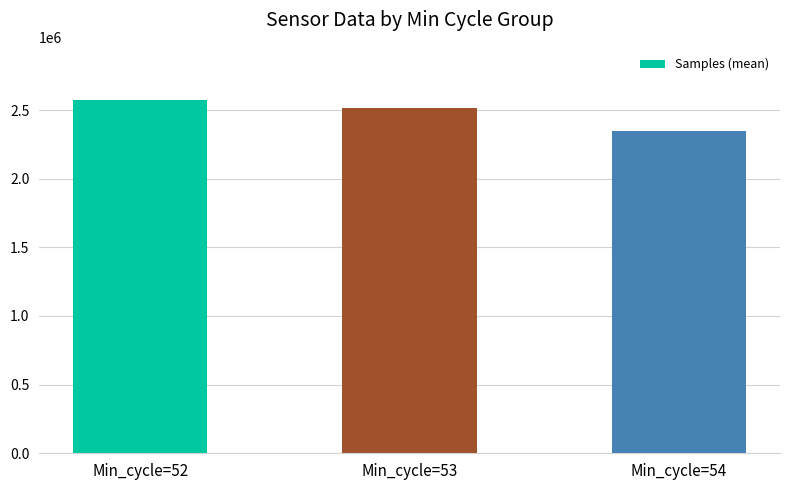

What is the minimum value shown in the chart?

2345824